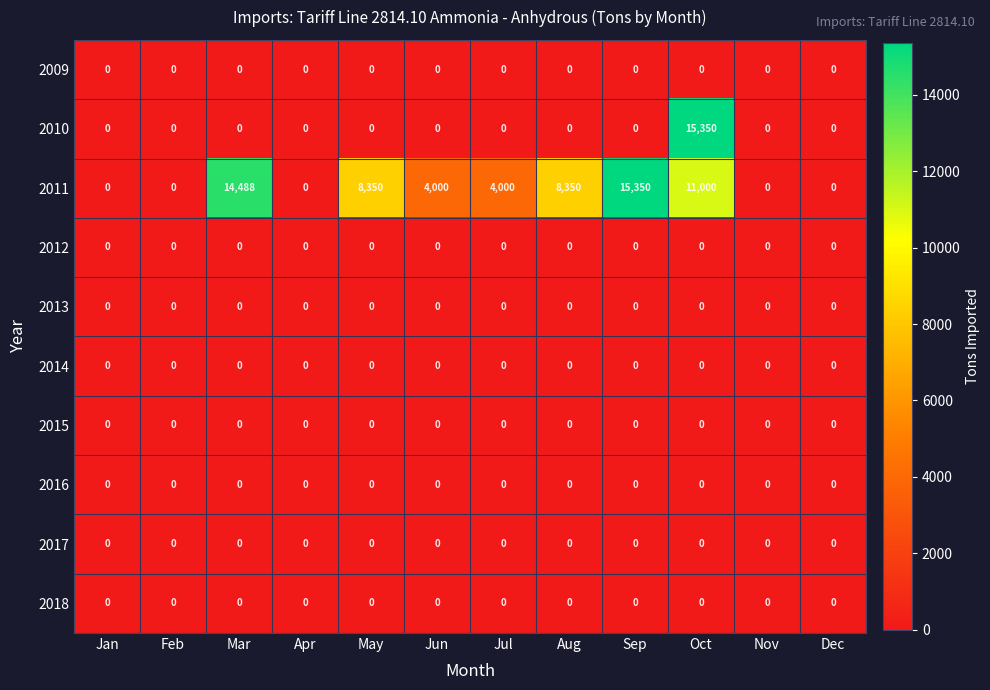

What is the total value across all series at Oct?

26350